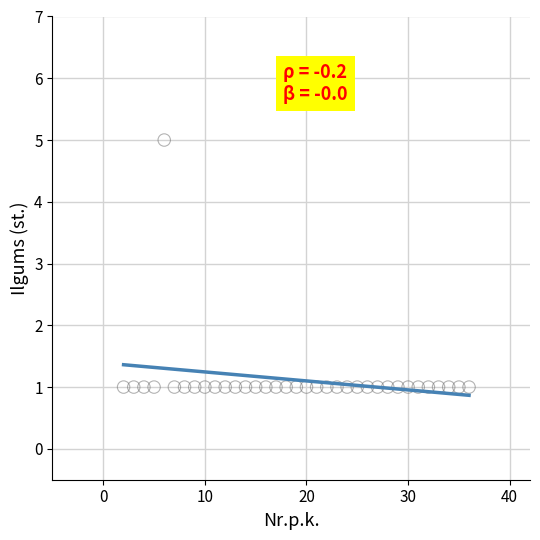

What is the range of X values (max minus min)?

34